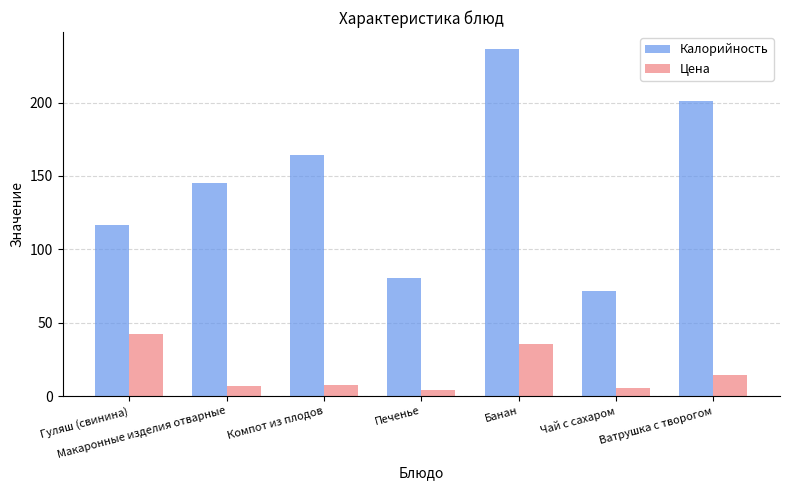

What is the label of the 4th bar from the right?

Печенье